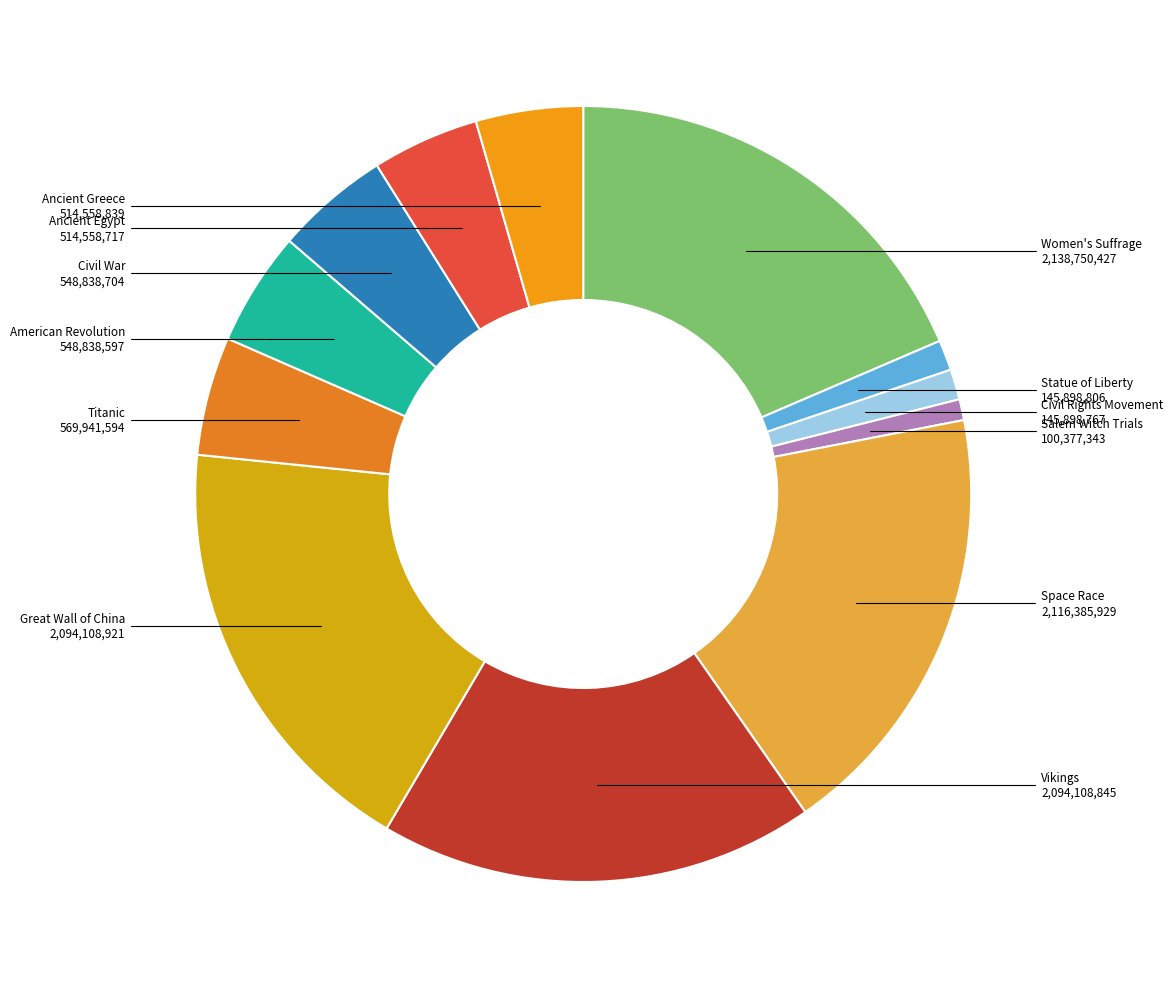

Is Civil War the majority of the pie?

No